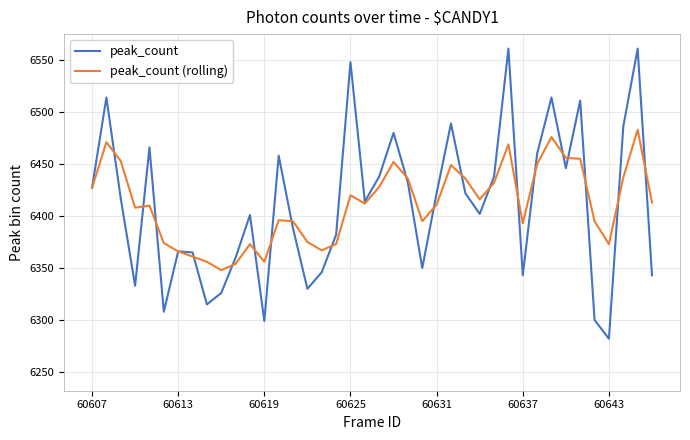

What is the highest value of the peak_count (rolling) series?

6483